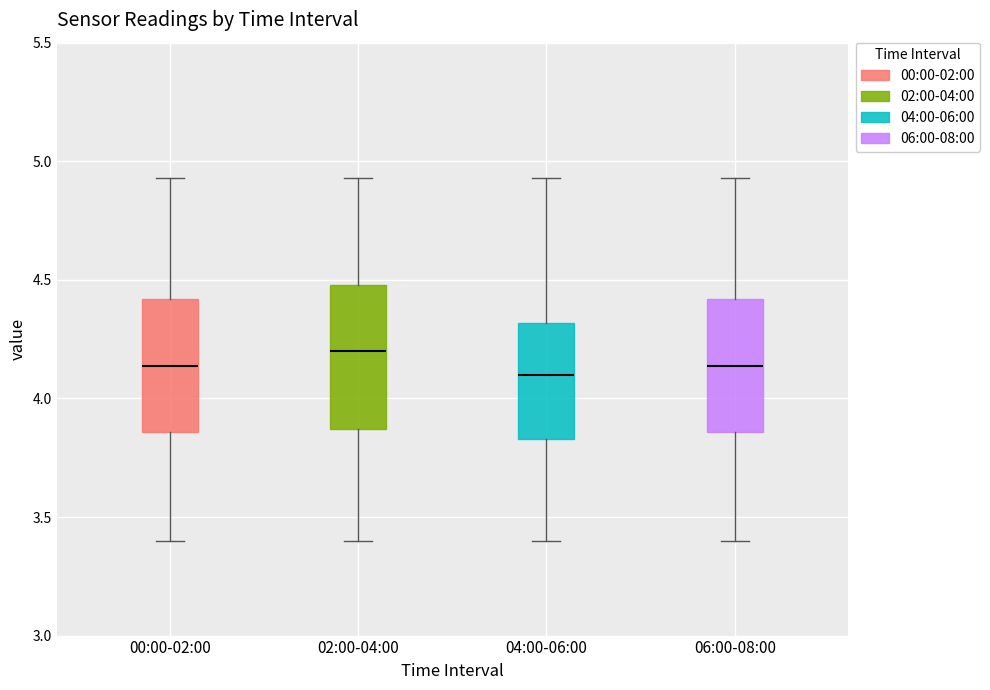

Where does the upper whisker of the box for 04:00-06:00 end on the y-axis? The values are not printed on the chart, so give them approximately, as read against the axis.

4.95